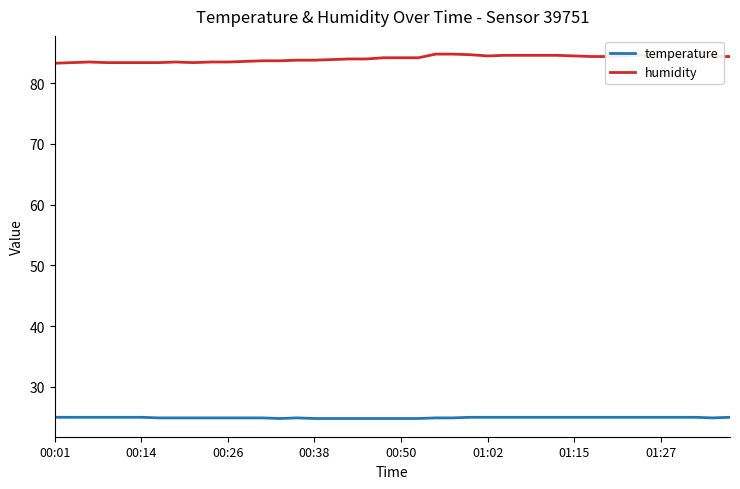

Which series has the largest total across all categories?

humidity